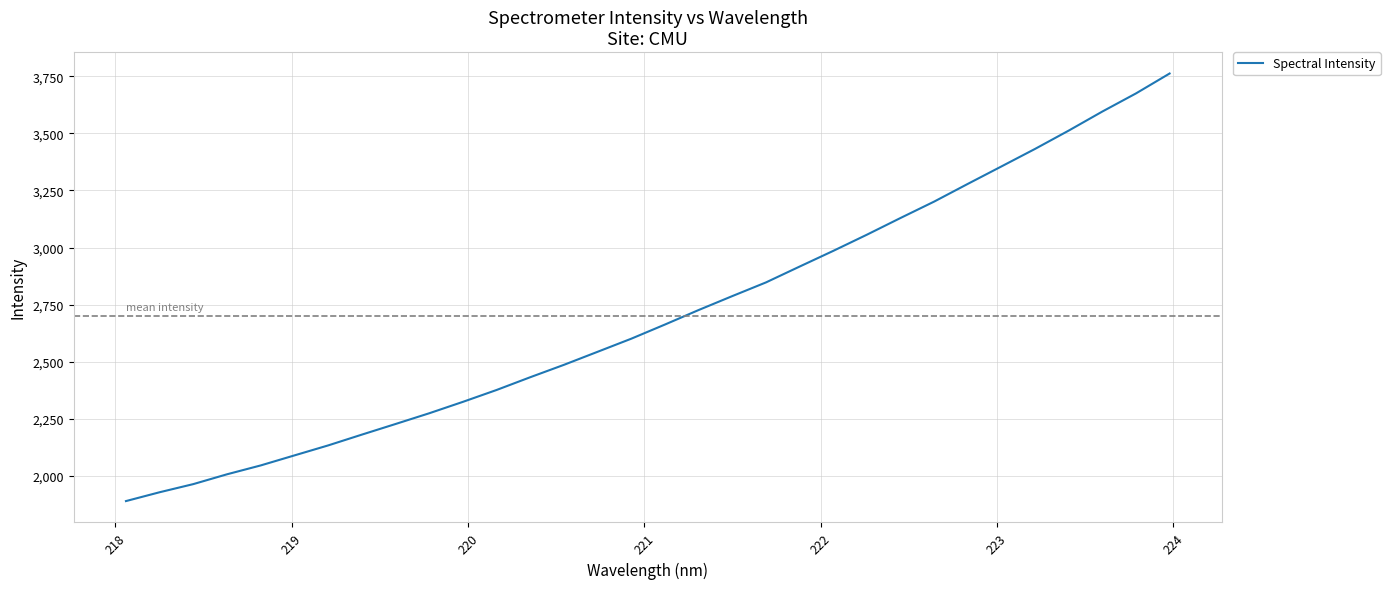

What is the minimum value shown in the chart?

1890.4